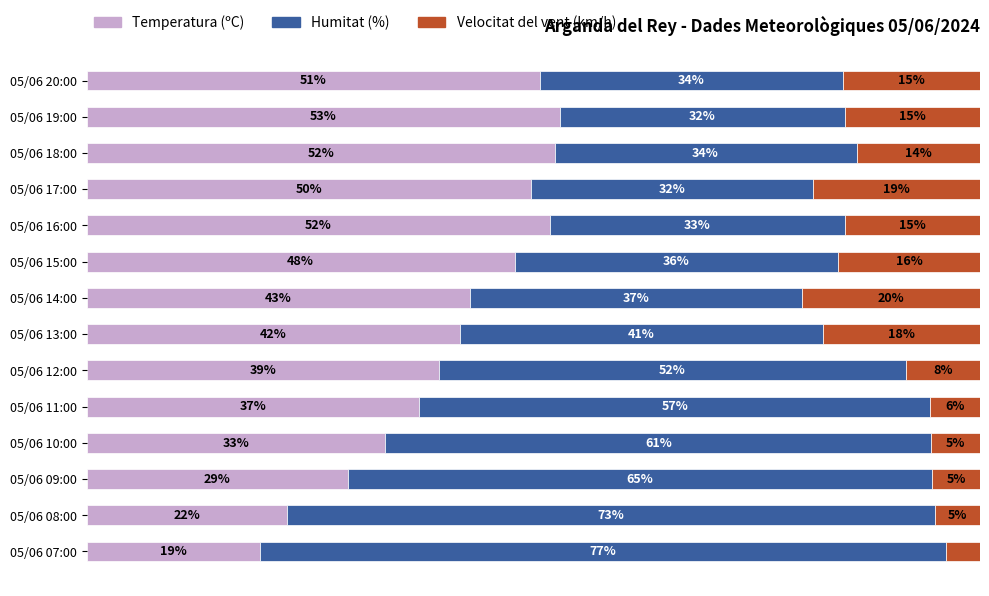

At which label does Temperatura (ºC) reach its peak?

05/06 19:00